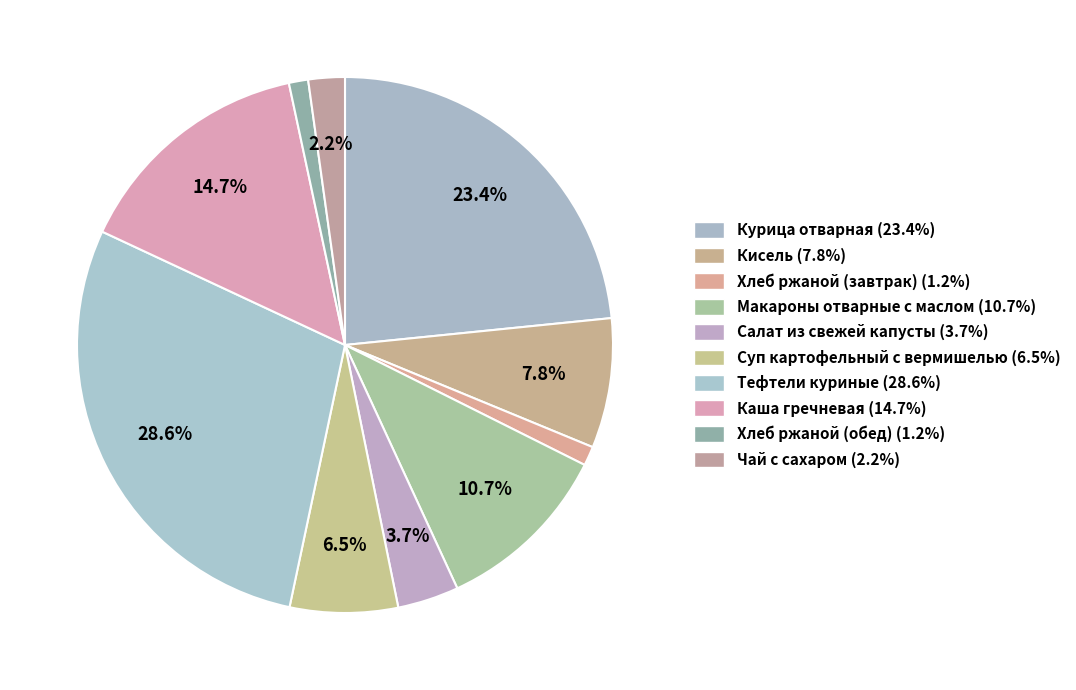

Between Суп картофельный с вермишелью and Чай с сахаром, which is larger?

Суп картофельный с вермишелью